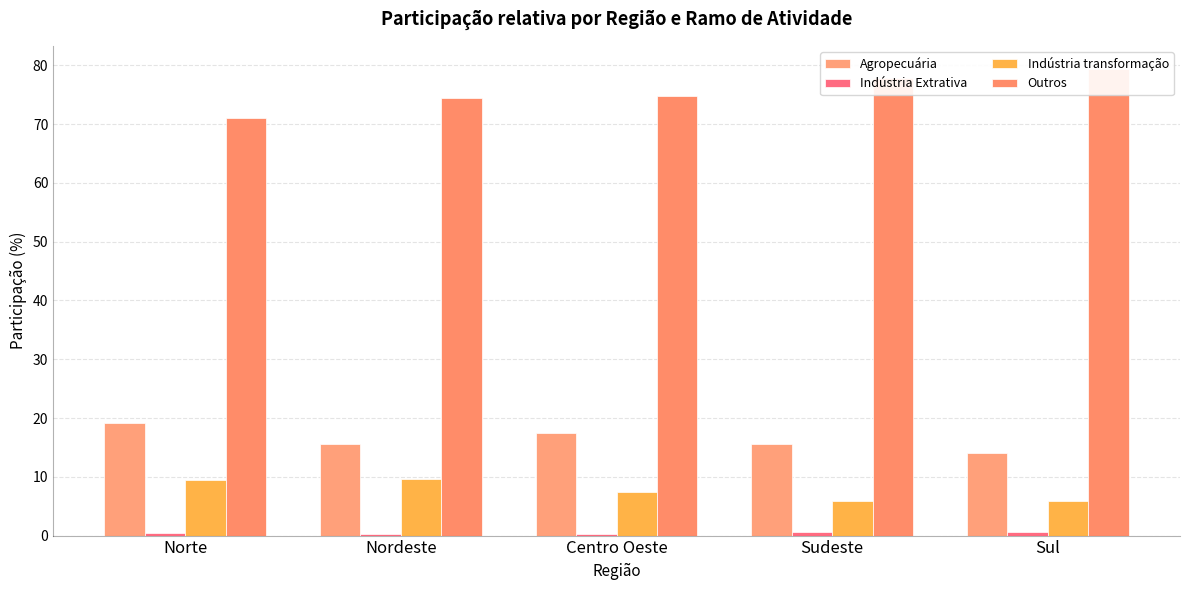

How many bars are there in each group?

4